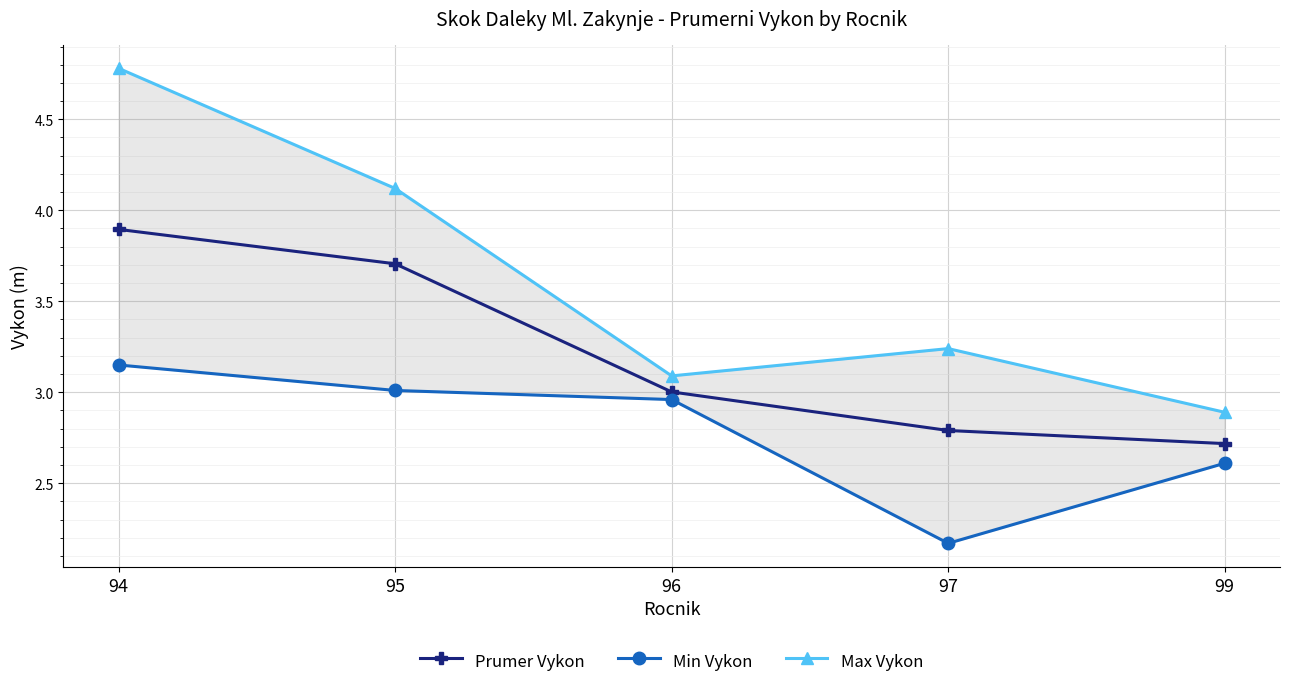

What is the smallest value displayed?

2.2